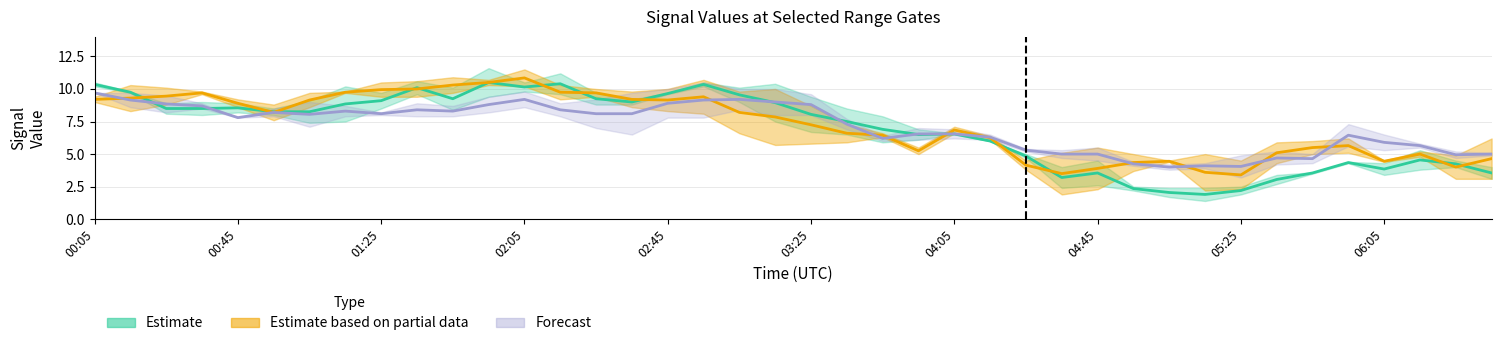

The 8.795 series shows 2.6 at 04:15. True or false?

False